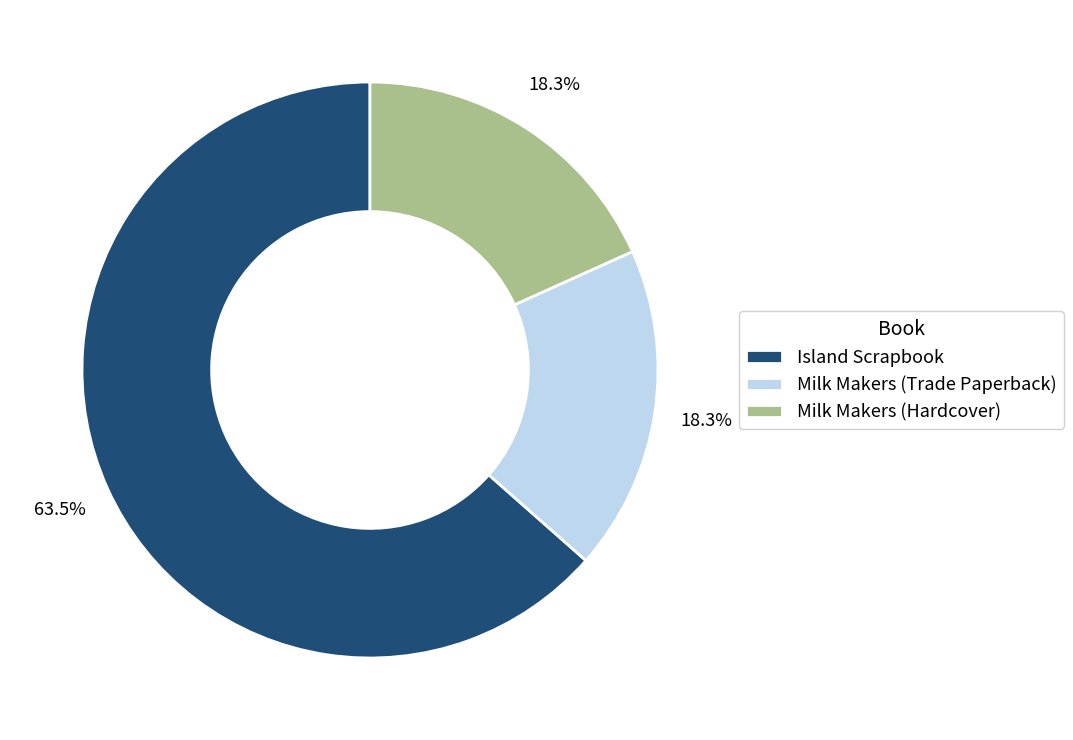

How many segments does this pie chart have?

3